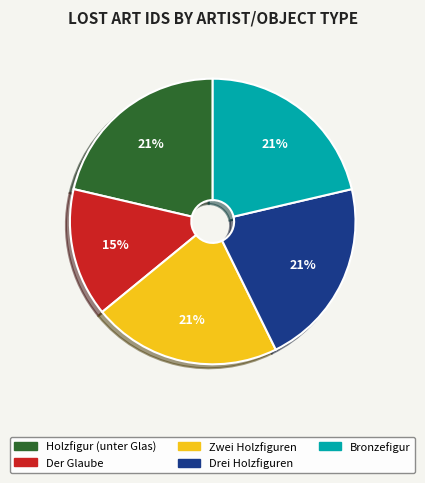

How many segments does this pie chart have?

5